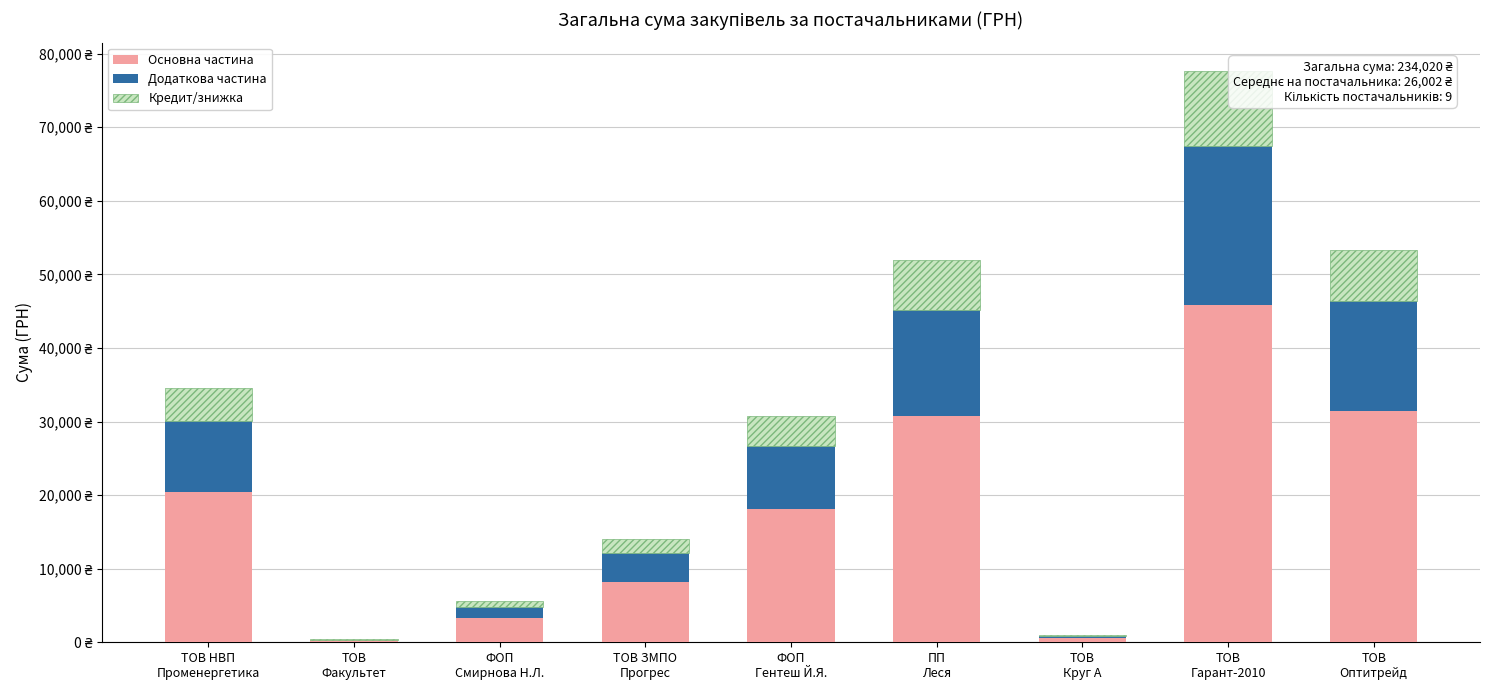

At which category does the chart reach its minimum across all series?

ТОВ
Факультет